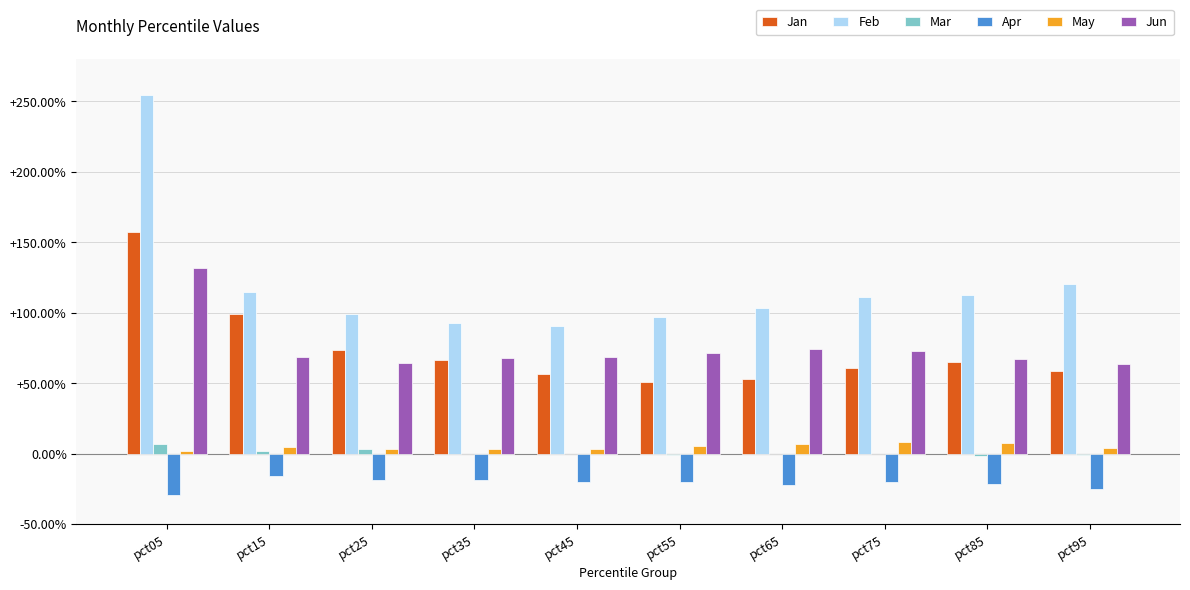

Which series has the largest range (max minus min)?

Feb